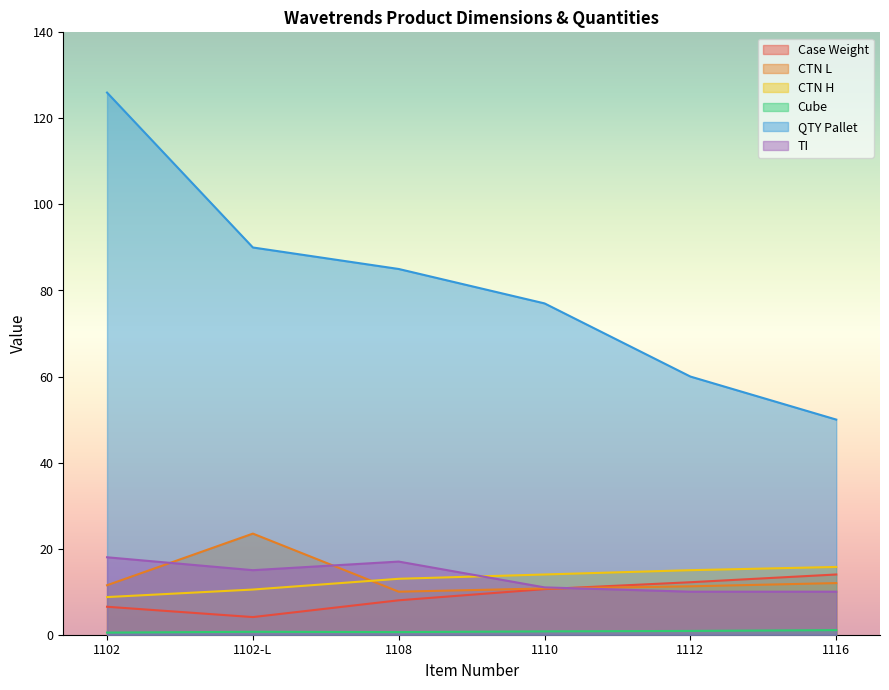

Which series changed the most between 1102 and 1112?

QTY Pallet